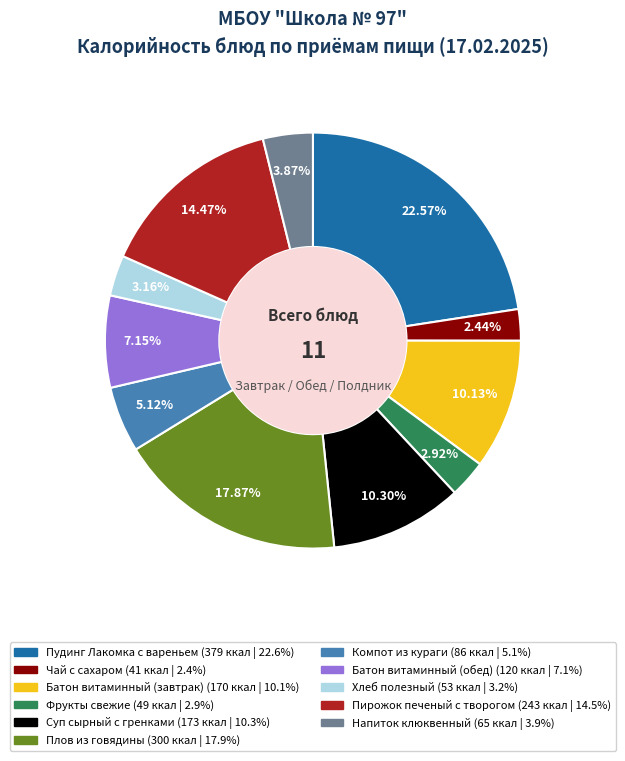

What is the largest slice in the pie chart?

Пудинг Лакомка с вареньем